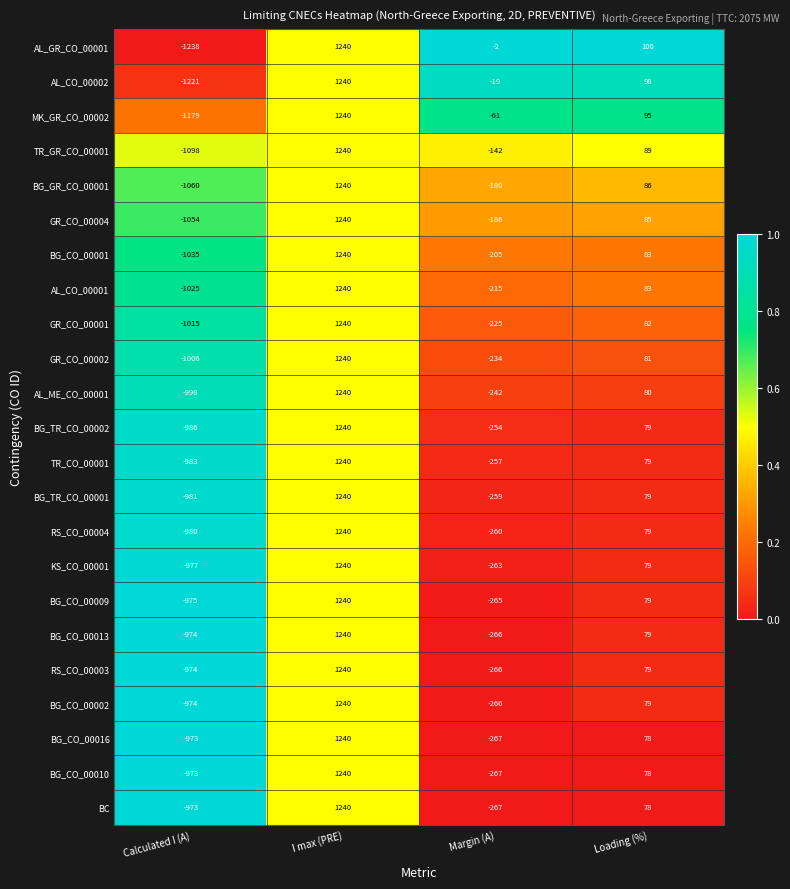

At how many categories does at least one series exceed 0?

2